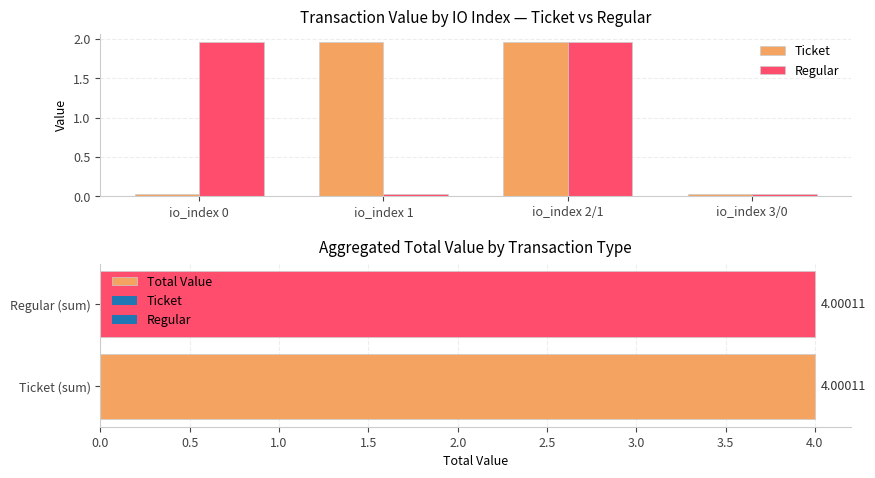

How many categories are shown in the chart?

4